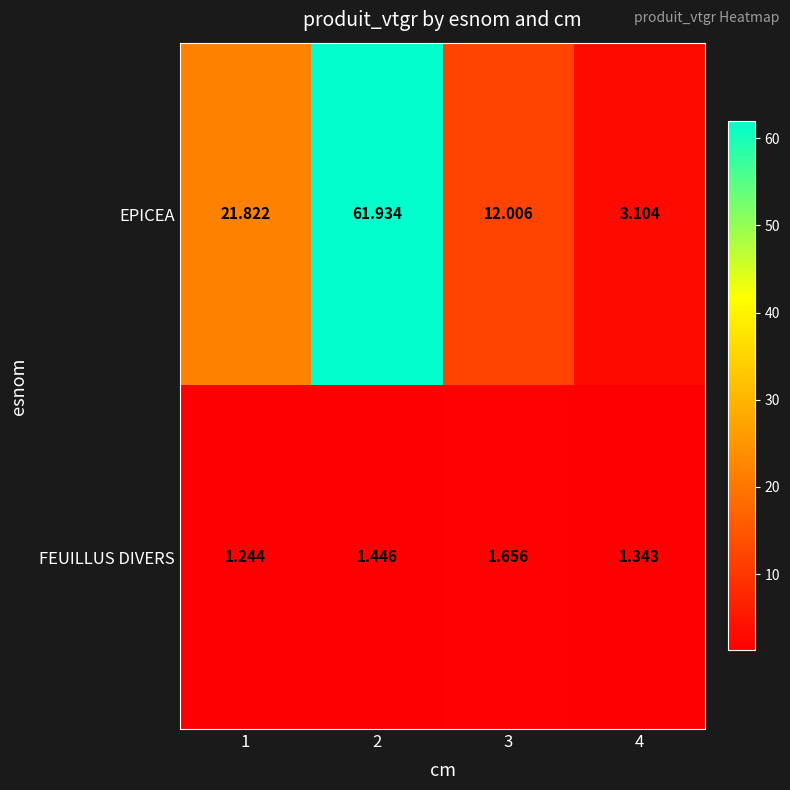

How many categories are shown in the chart?

4